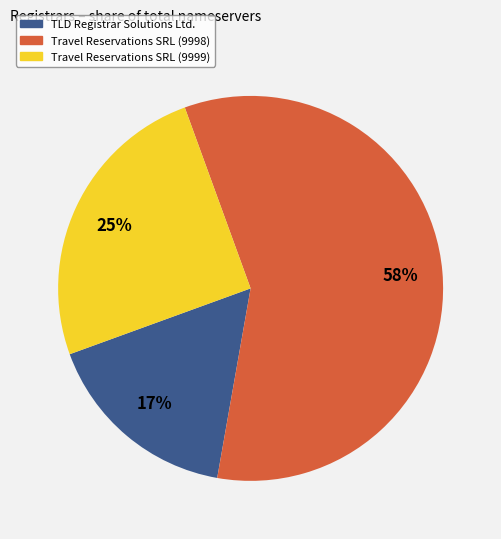

Which slice is the smallest?

TLD Registrar Solutions Ltd.